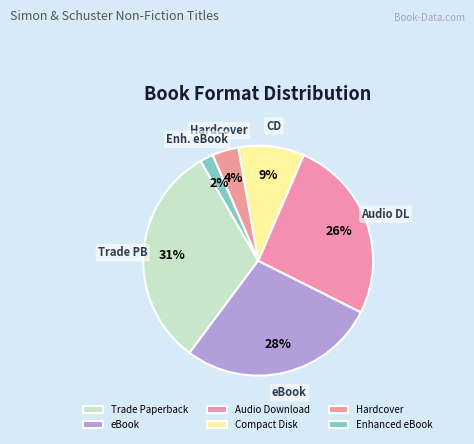

To the nearest percent, what portion does Audio Download represent?

26%